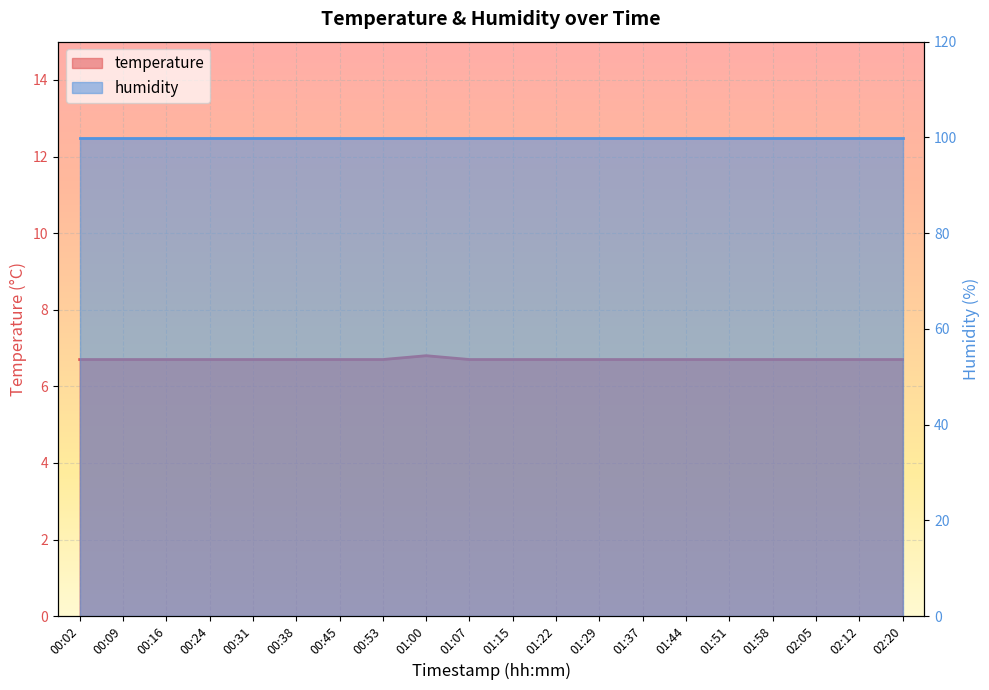

Does the chart display data point markers on the line(s)?

No